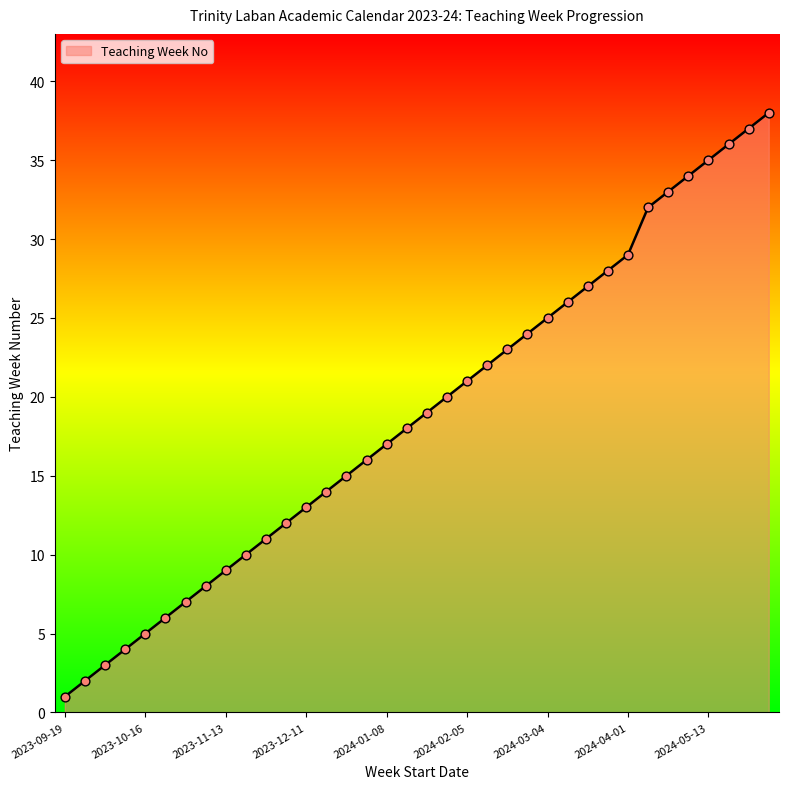

What is the difference between the maximum and minimum values?

37